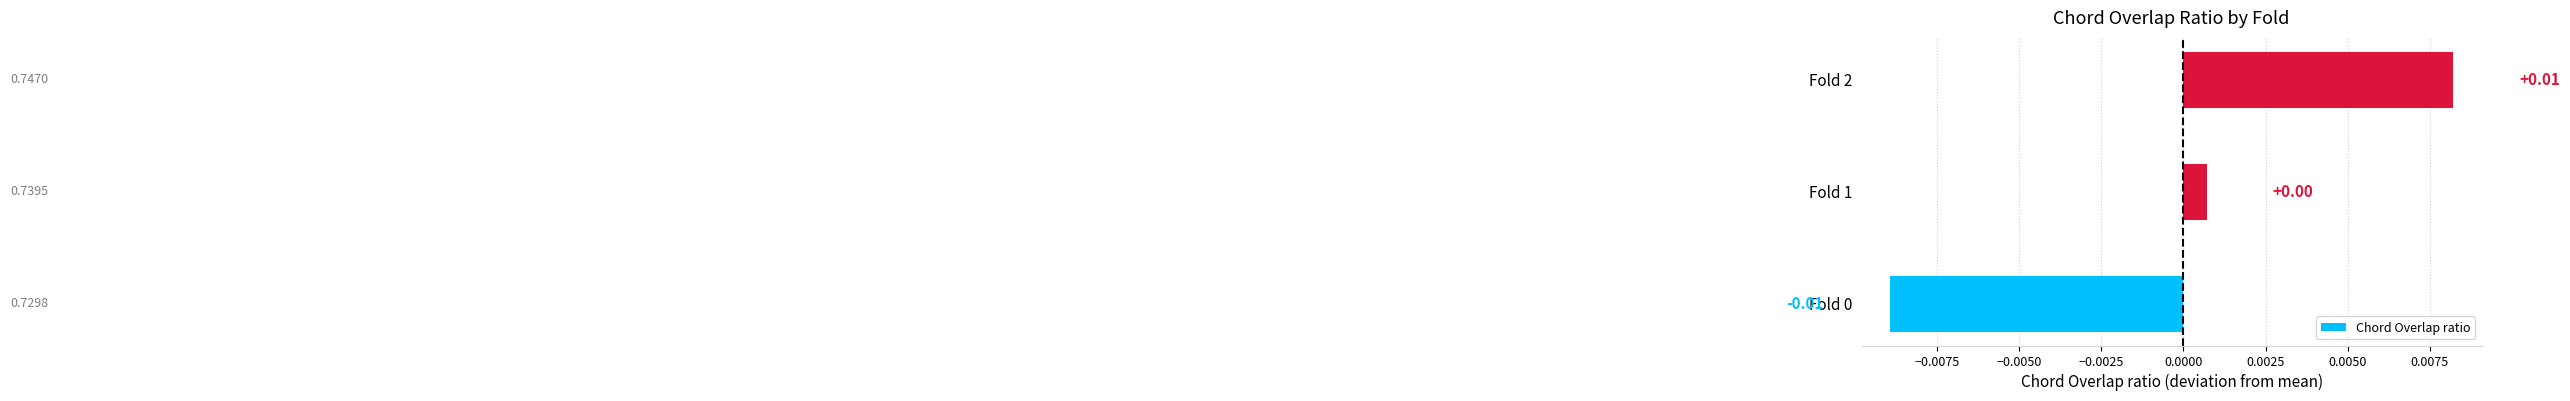

How many negative values are there?

1